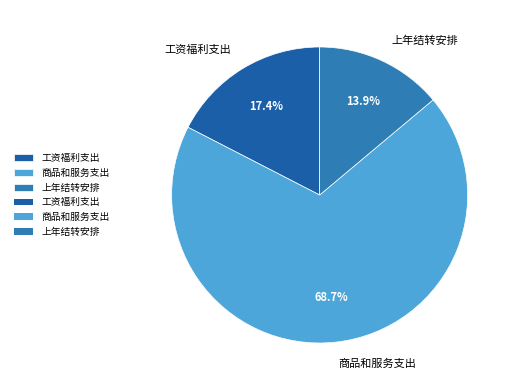

Between 上年结转安排 and 工资福利支出, which is larger?

工资福利支出